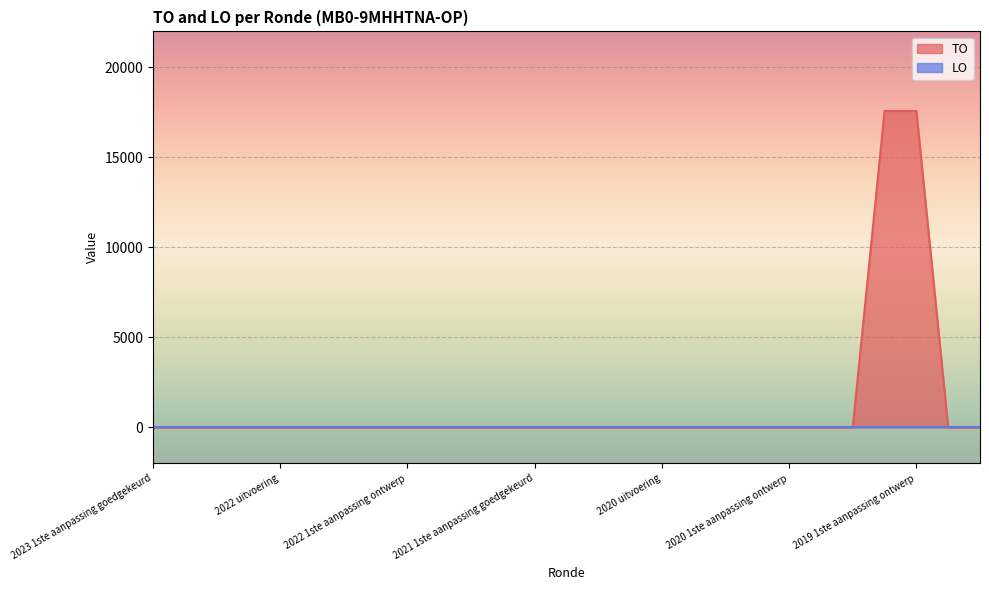

What is the sum of all values?

35156